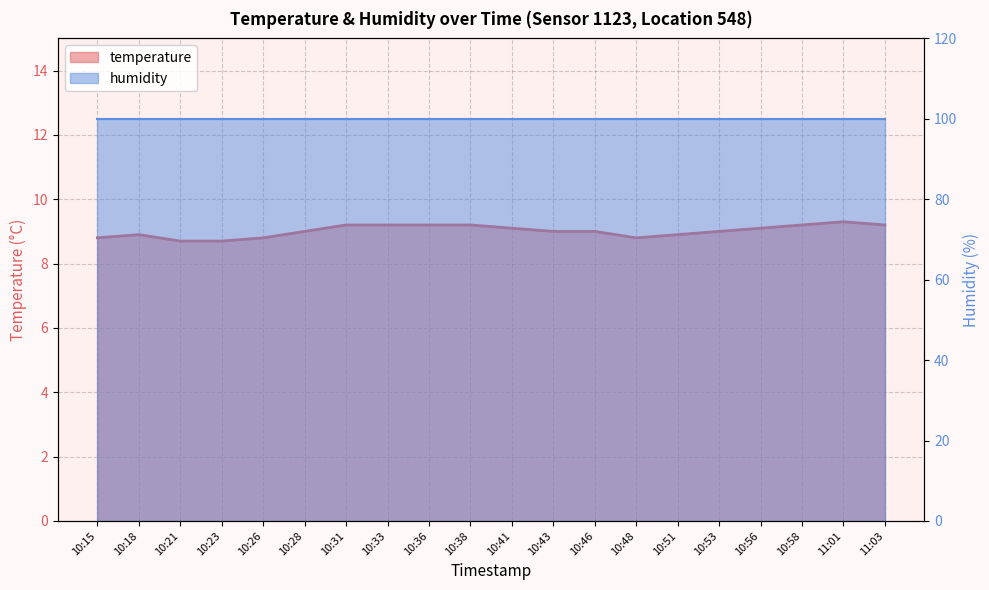

Reading left to right, transcribe all the data shown in this chart.

8.8	8.9	8.7	8.7	8.8	9.0	9.2	9.2	9.2	9.2	9.1	9.0	9.0	8.8	8.9	9.0	9.1	9.2	9.3	9.2